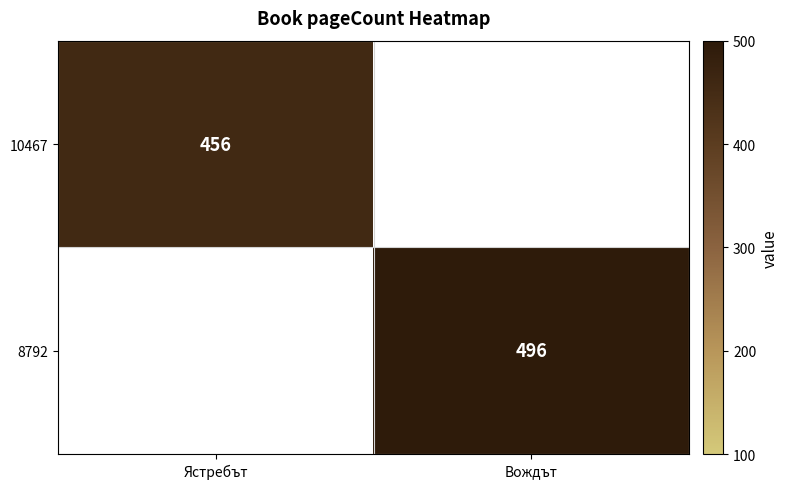

Is it true that 8792 equals 288 at Вождът?

False